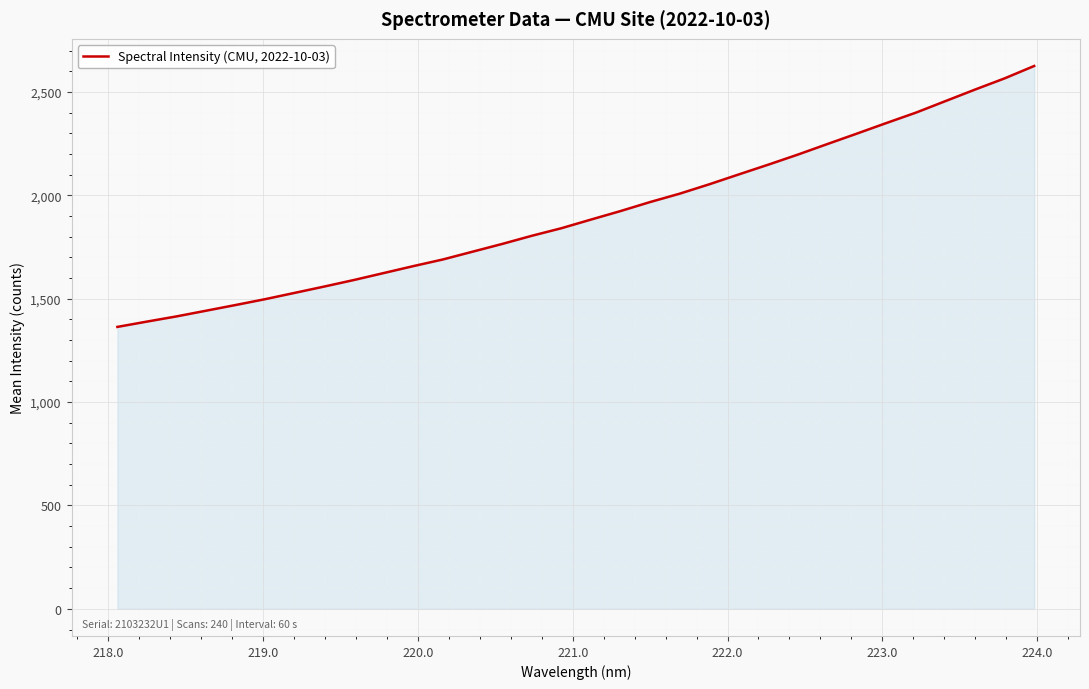

What is the greatest value displayed?

2625.8